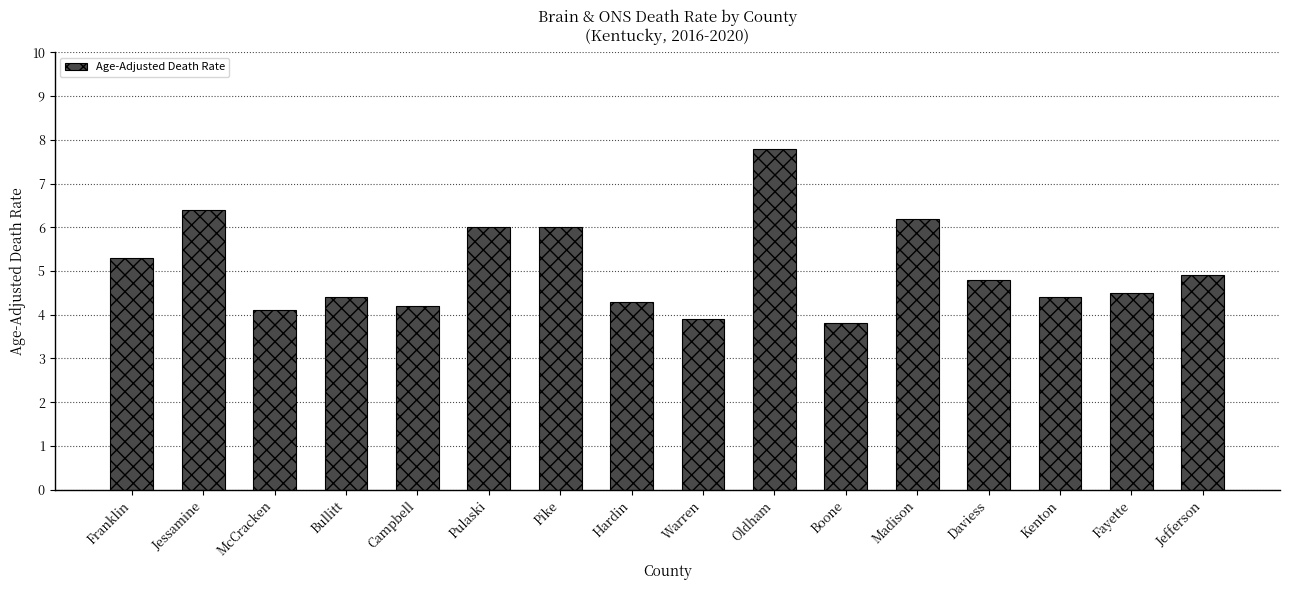

At which label is the value closest to 5?

Jefferson